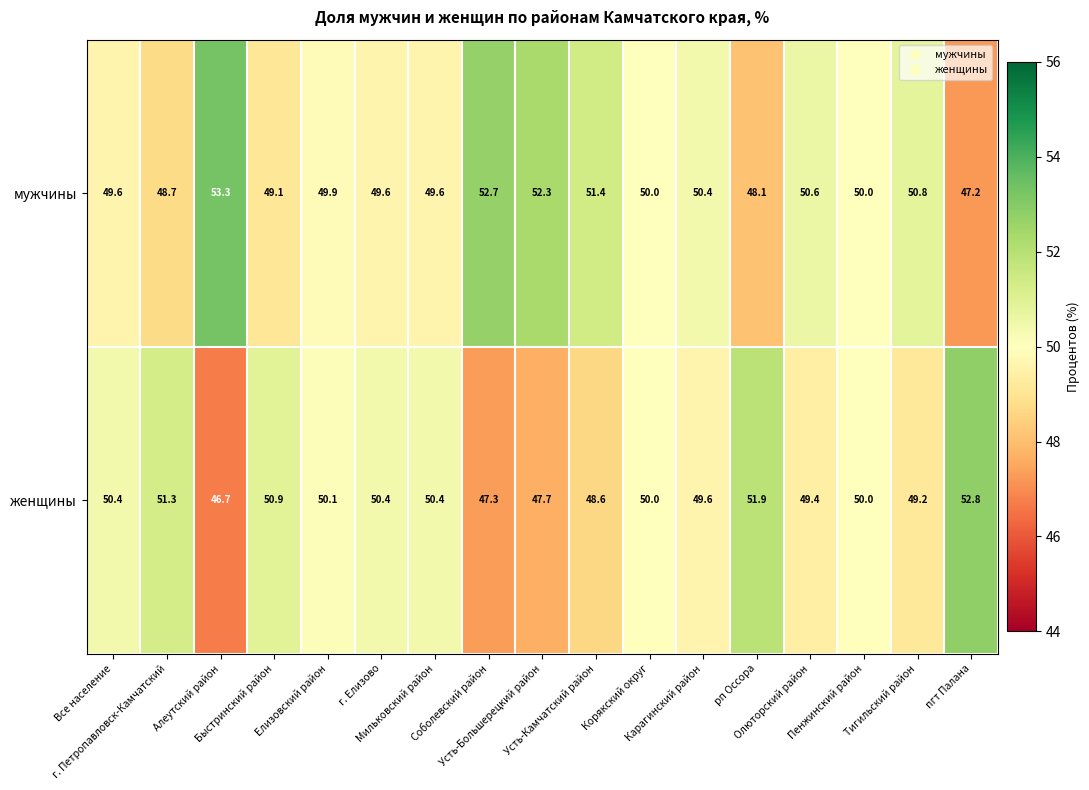

How many distinct data groups are displayed?

2